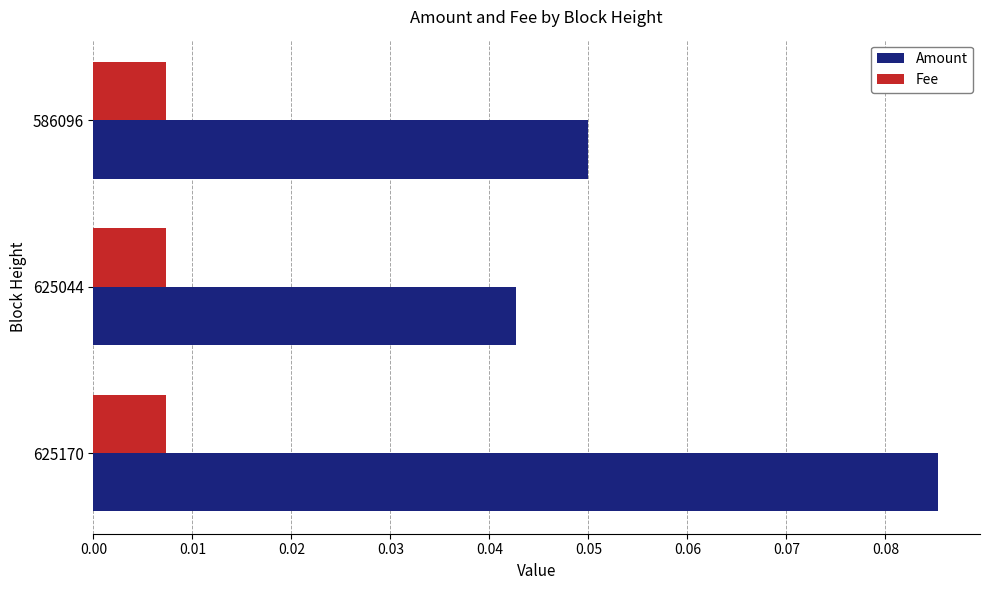

Which series has the largest total across all categories?

Amount